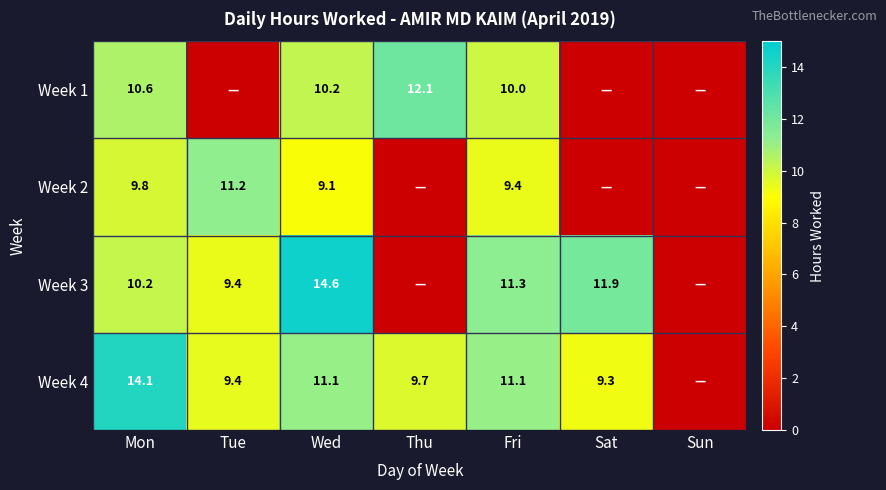

True or false: Week 4 has a value of 14.1 at Mon.

True